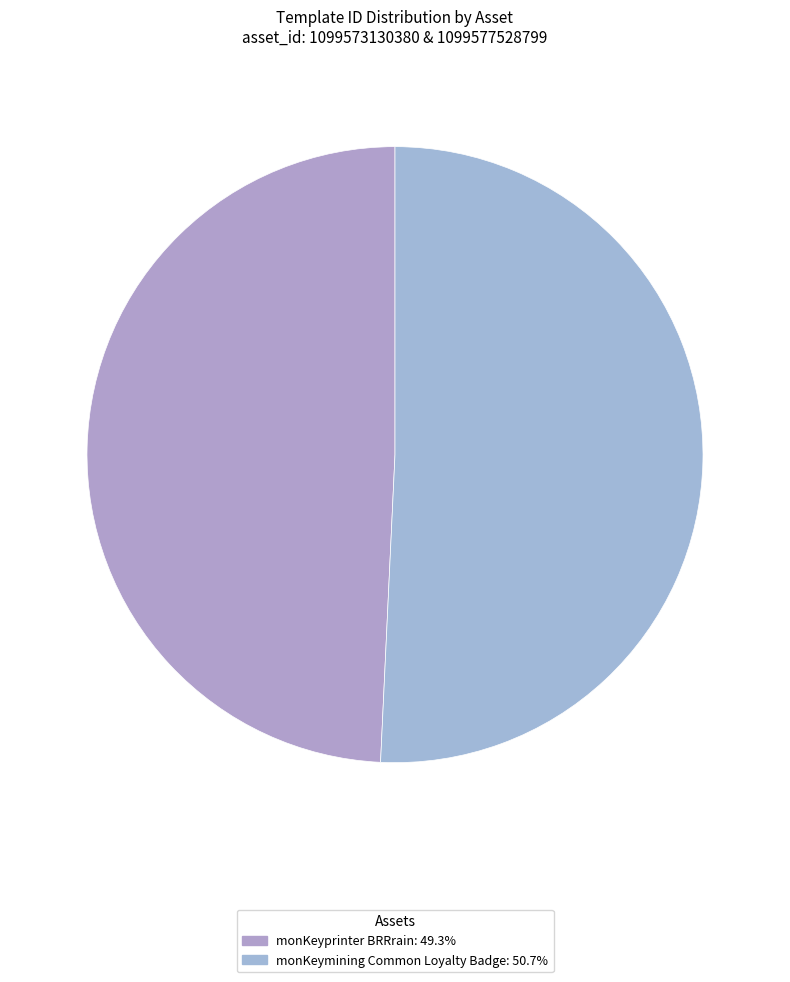

How many segments does this pie chart have?

2